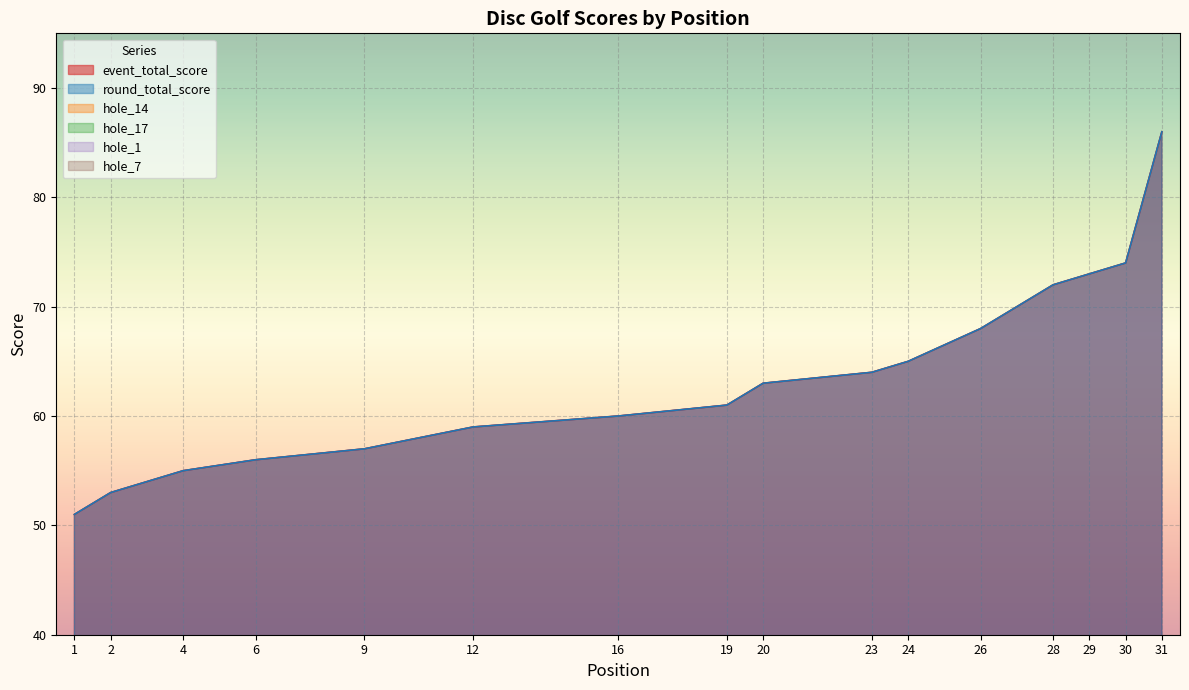

What is the value of the hole_7 point at the 14th from the left?

3